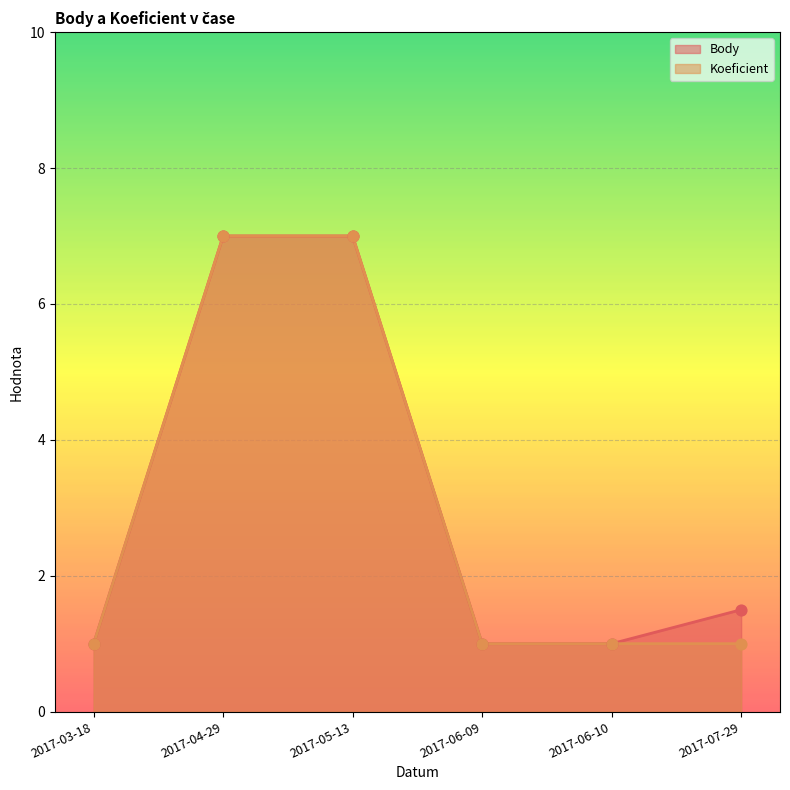

What are all the series names shown in the legend?

Body, Koeficient